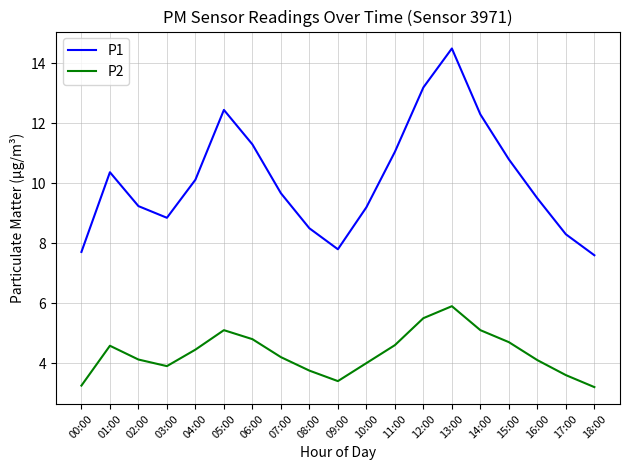

What position from the right is 09:00?

10